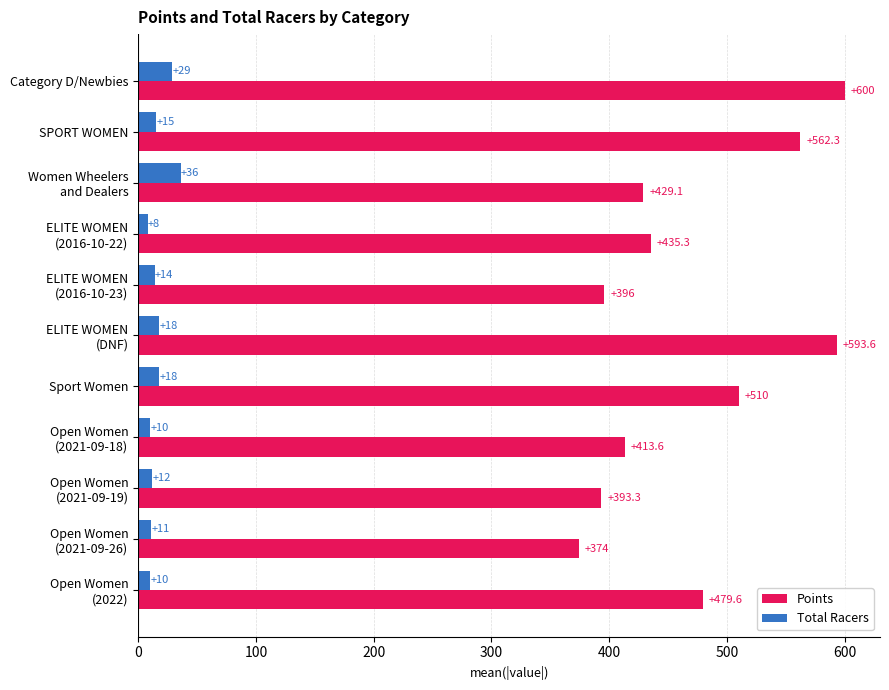

How many values in the Points series are below 435?

5